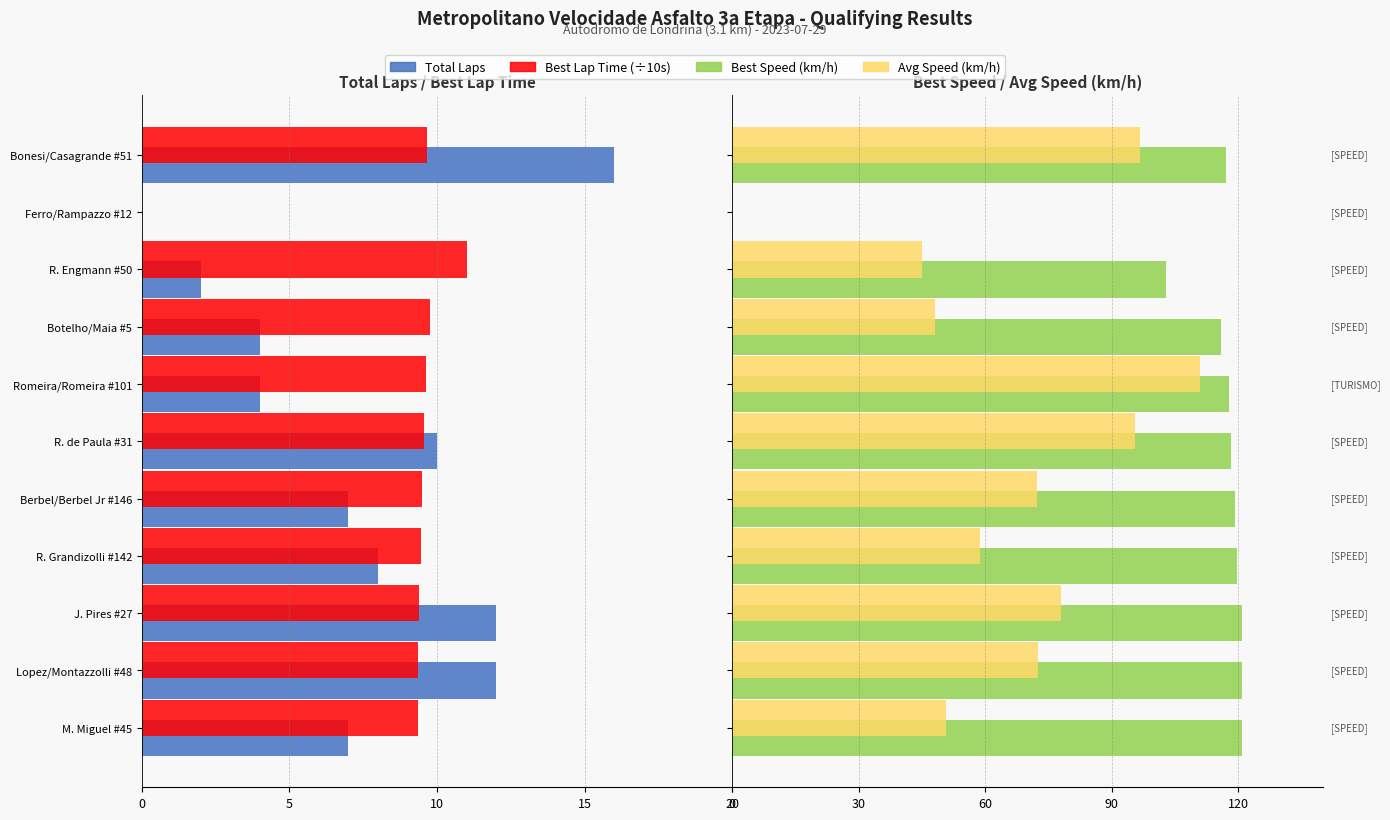

At how many categories does at least one series exceed 98?

10